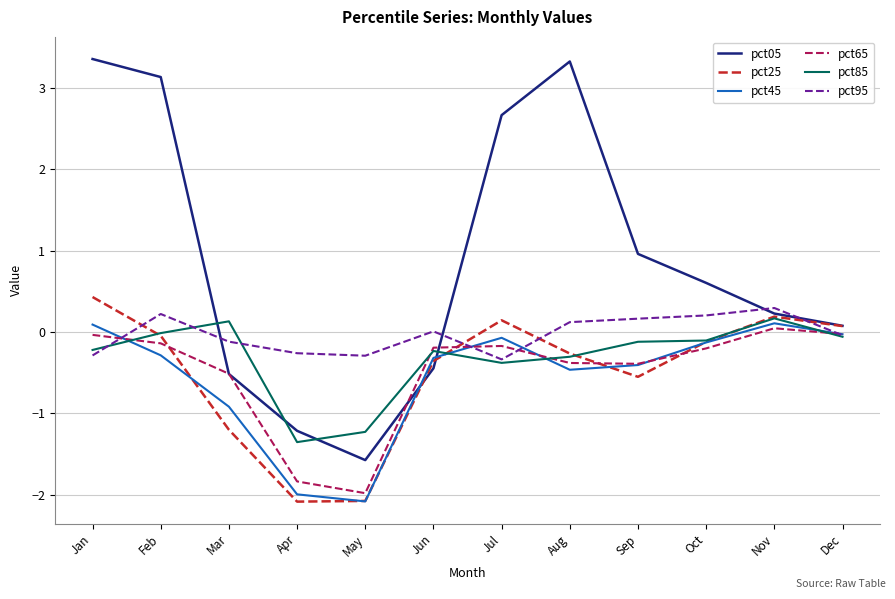

Is it true that pct25 equals -0.0 at Feb?

True